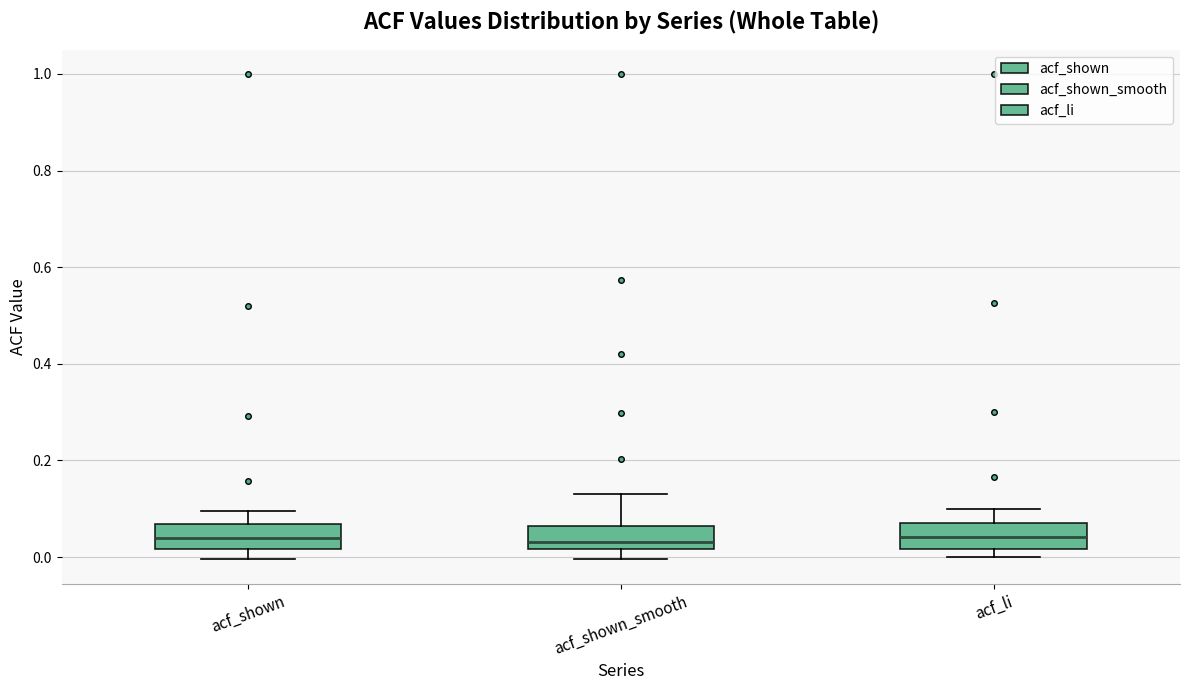

Where does the median line of the box for acf_li sit on the y-axis? The values are not printed on the chart, so give them approximately, as read against the axis.

0.04